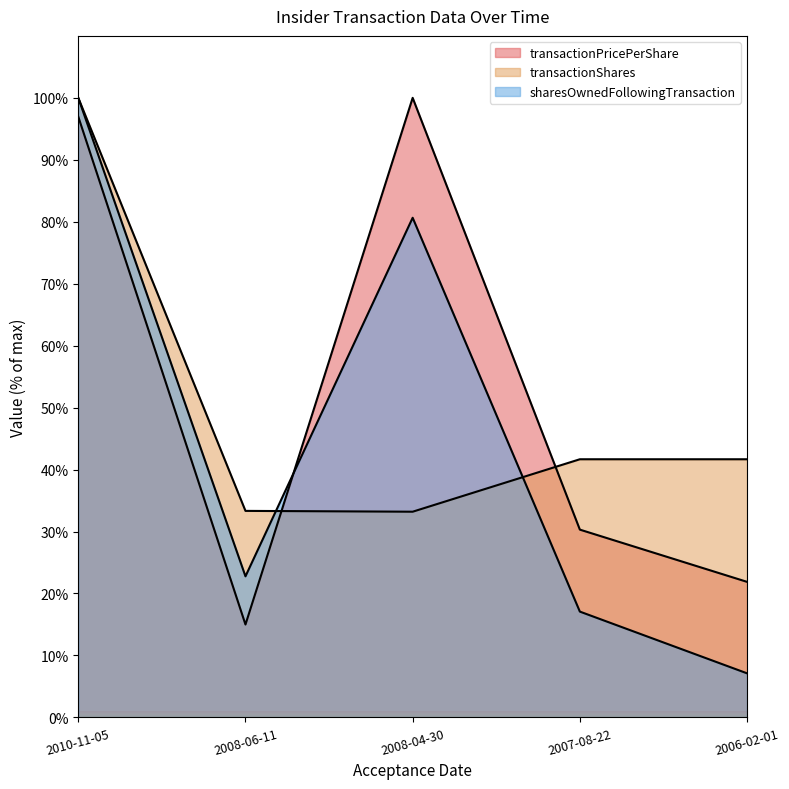

Is it true that sharesOwnedFollowingTransaction equals 7.1 at 2006-02-01?

True